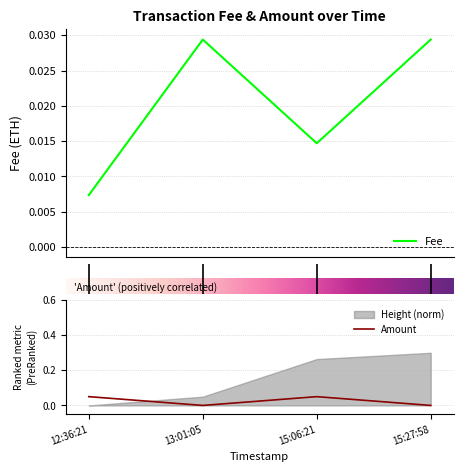

In Fee, how many points are lower than both neighbors (excluding endpoints)?

1